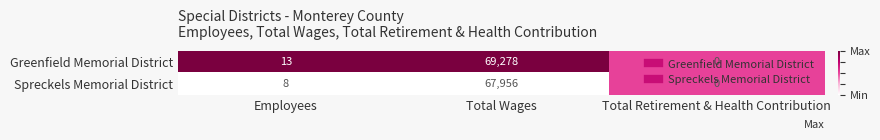

How many series are shown in this chart?

2